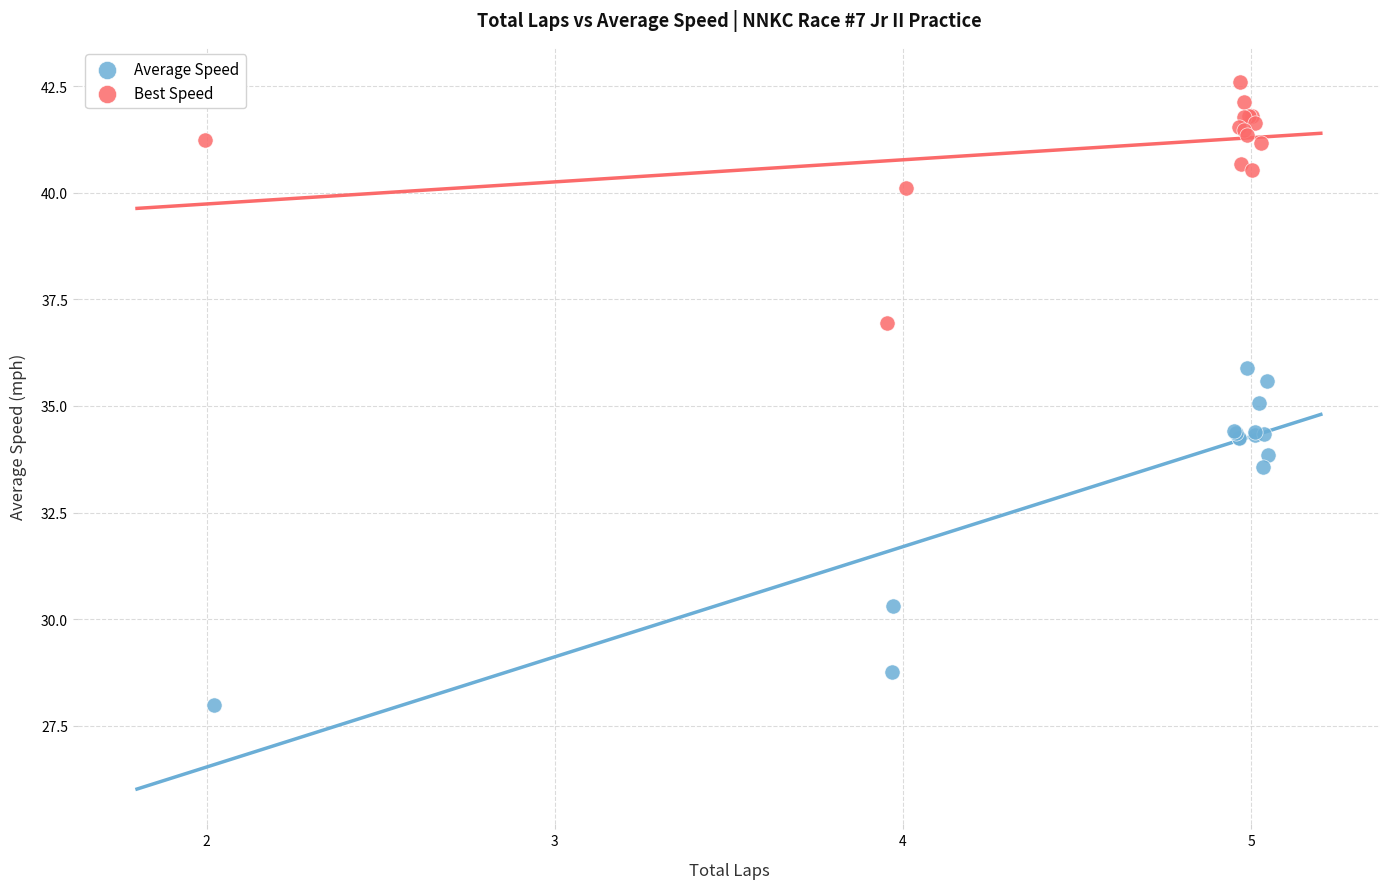

Which series has the widest spread of Y values?

Average Speed